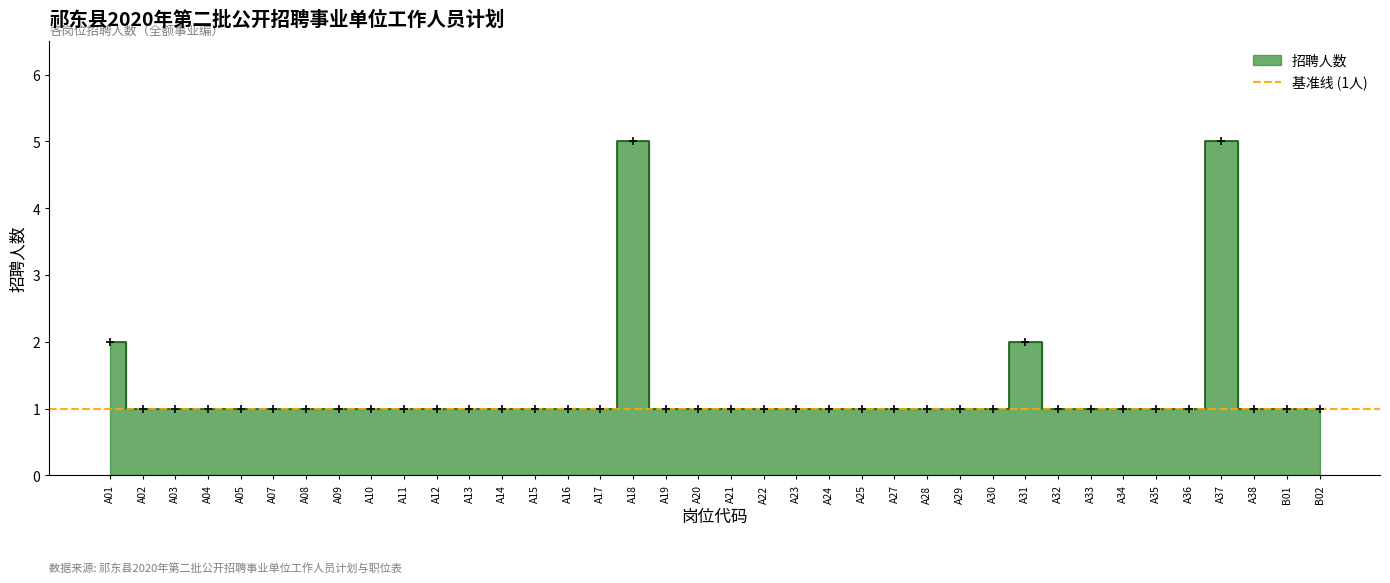

True or false: the data has more than 0 interior local peaks.

True